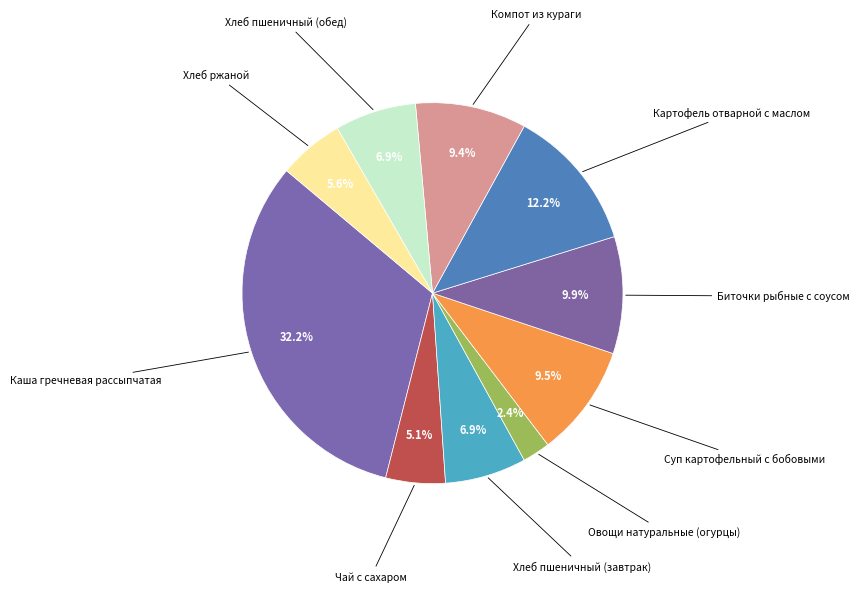

Is Хлеб ржаной the majority of the pie?

No